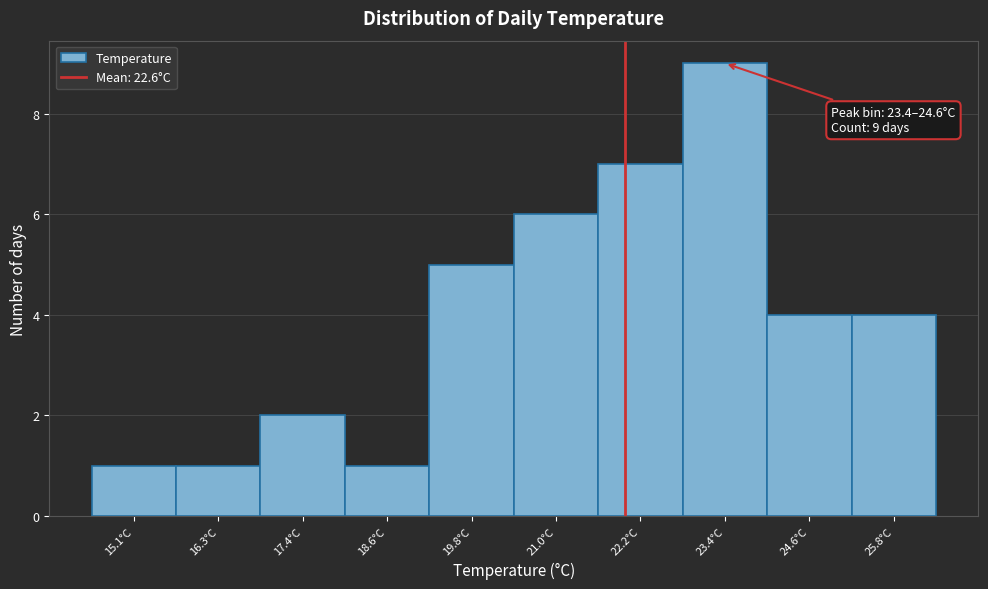

Reading left to right, what are all the values shown in this chart?

15.1°C=1	16.3°C=1	17.4°C=2	18.6°C=1	19.8°C=5	21.0°C=6	22.2°C=7	23.4°C=9	24.6°C=4	25.8°C=4